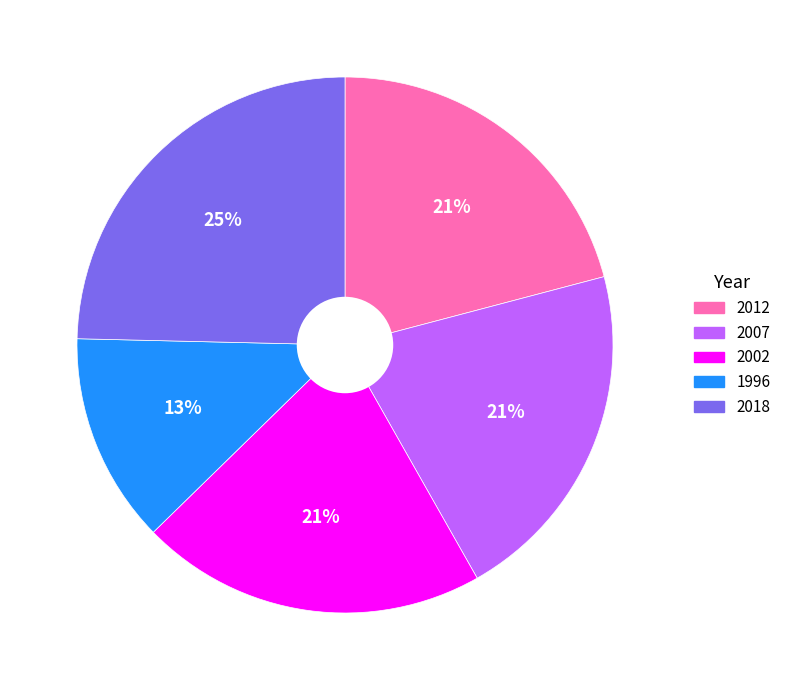

To the nearest percent, what is the average slice percentage?

20%